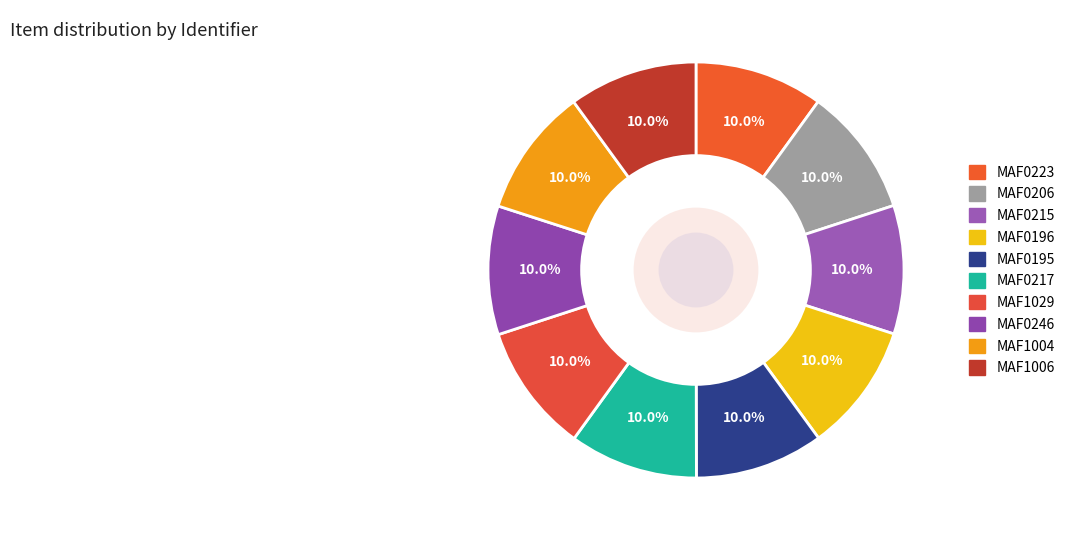

The MAF0206 slice represents 10% of the pie. True or false?

True